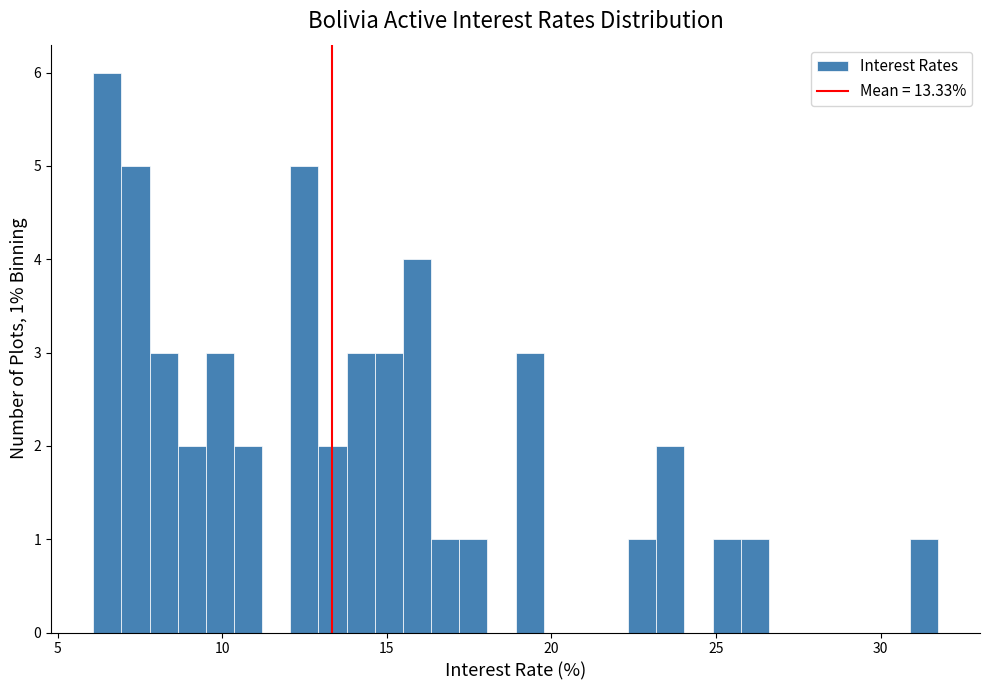

Around what value on the x-axis is the tallest bar? Give the approximate position of its centre, as read against the axis.

6.5